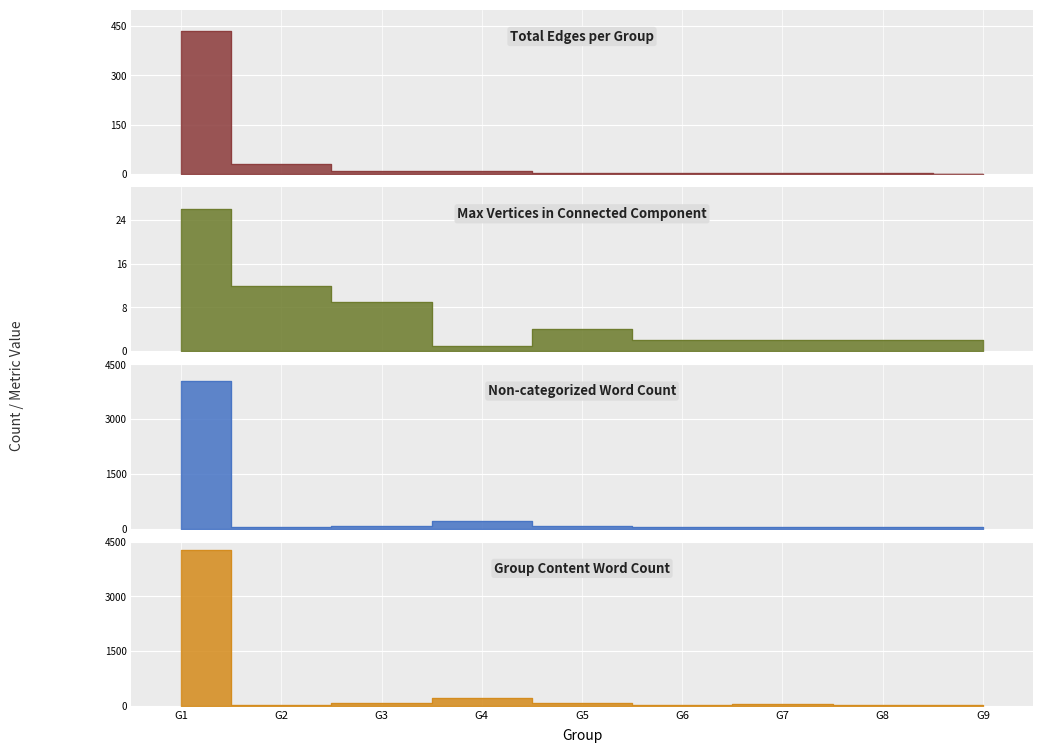

Reading left to right, what are all the values shown in this chart?

Total Edges: G1=434	G2=30	G3=8	G4=10	G5=4	G6=3	G7=3	G8=2	G9=1
Maximum Vertices in a Connected Component: G1=26	G2=12	G3=9	G4=1	G5=4	G6=2	G7=2	G8=2	G9=2
Non-categorized Word Count: G1=4033	G2=30	G3=62	G4=214	G5=75	G6=29	G7=52	G8=29	G9=29
Group Content Word Count: G1=4270	G2=30	G3=64	G4=218	G5=80	G6=29	G7=52	G8=29	G9=30